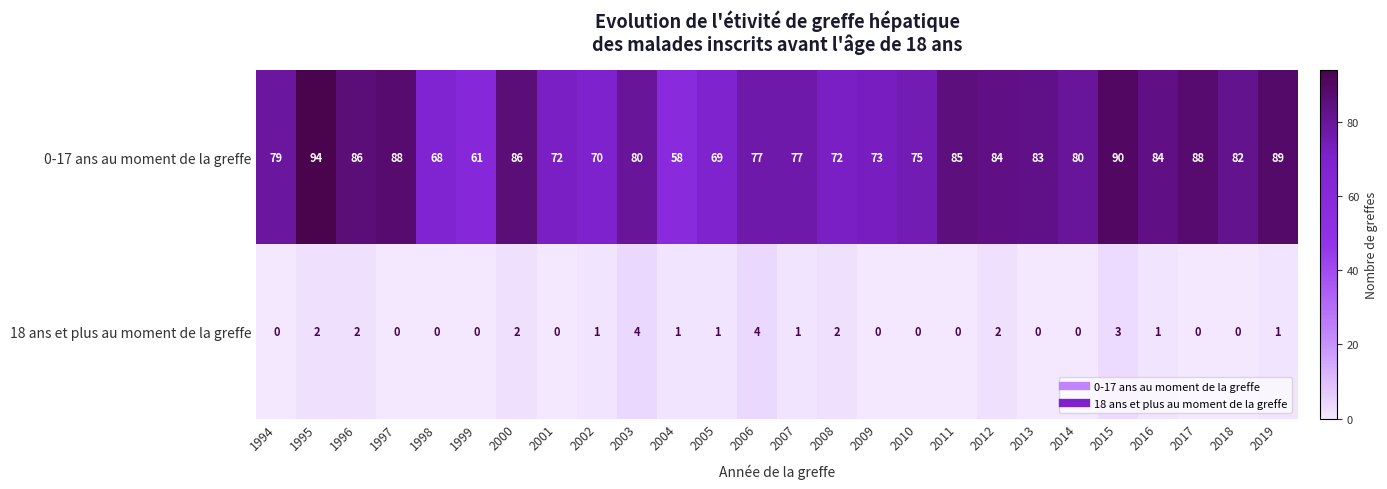

Which series has the largest range (max minus min)?

0-17 ans au moment de la greffe